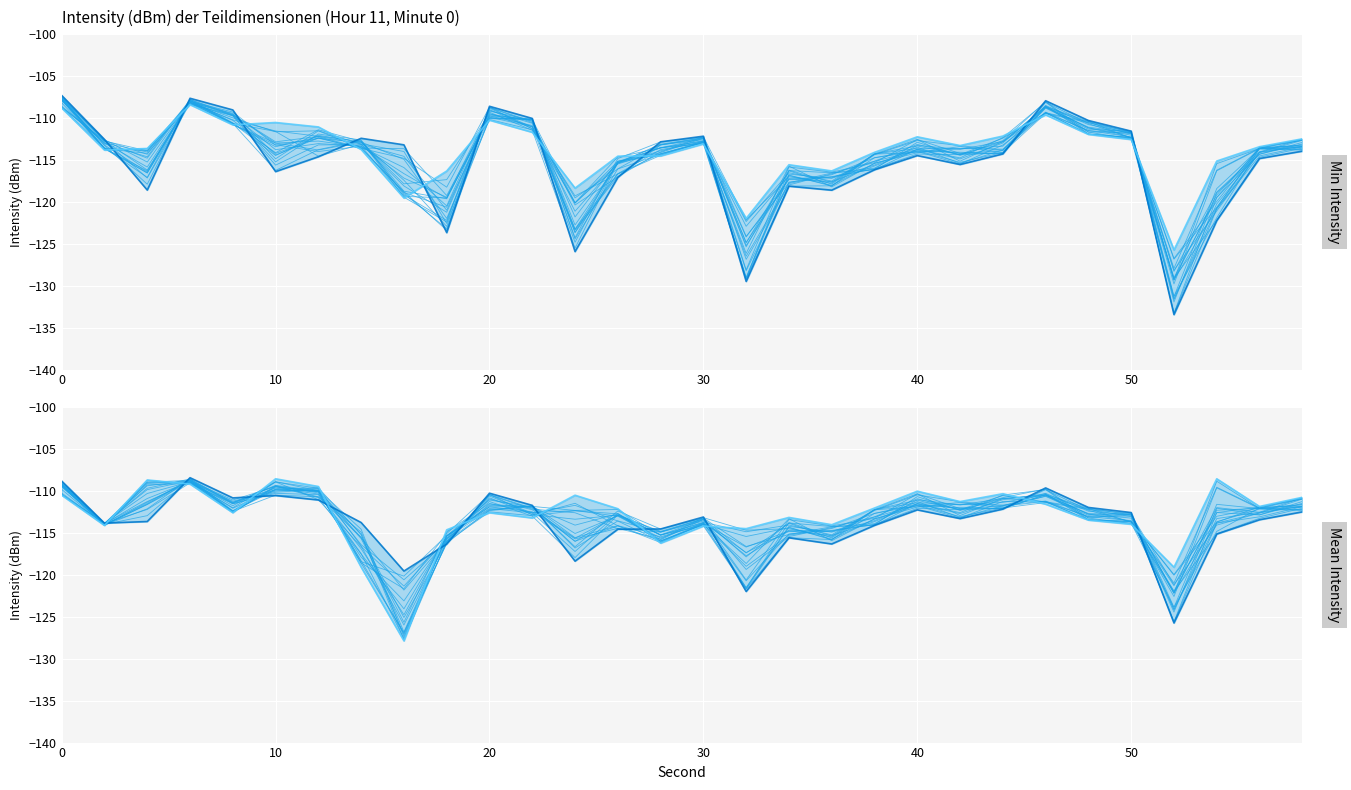

The value of trace_0 at 40 is -112.4. True or false?

True